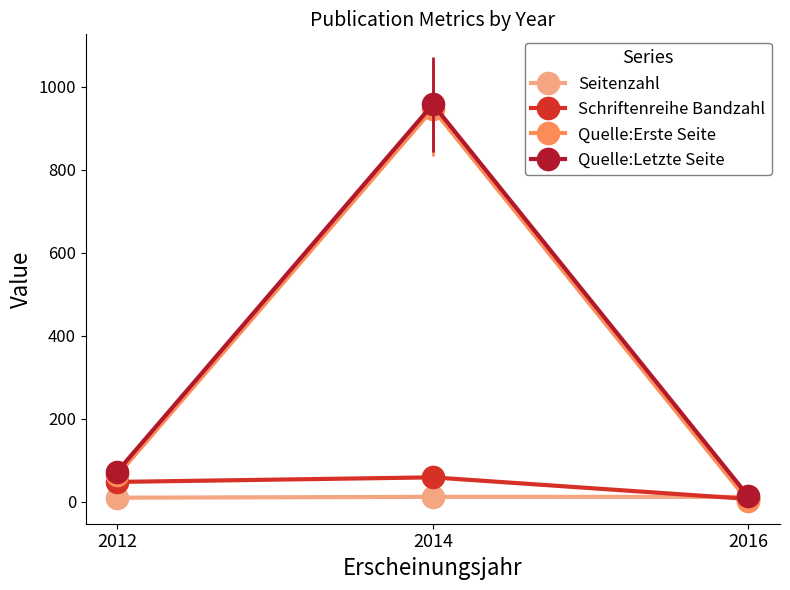

Rank the categories by Quelle:Letzte Seite value from highest to lowest.

2014, 2012, 2016